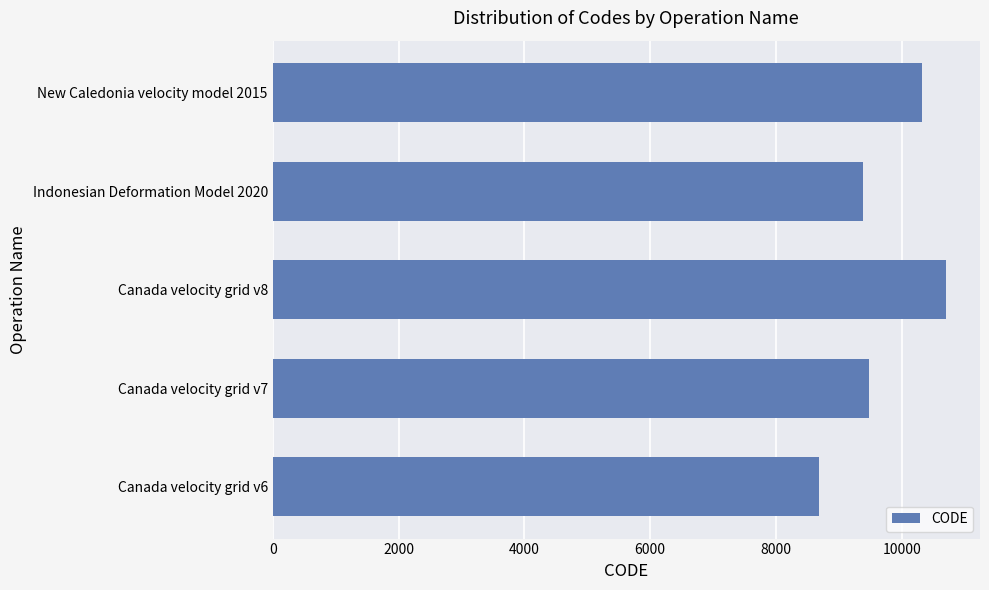

At which category does the chart reach its minimum across all series?

Canada velocity grid v6